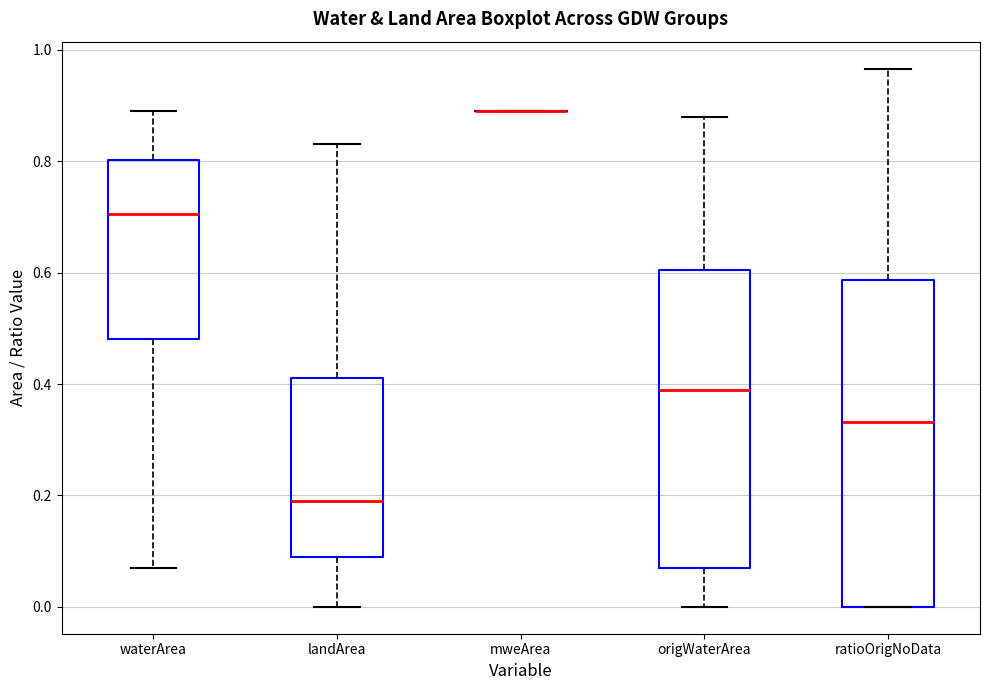

Where is the upper edge of the box for waterArea on the y-axis? The values are not printed on the chart, so give them approximately, as read against the axis.

0.80